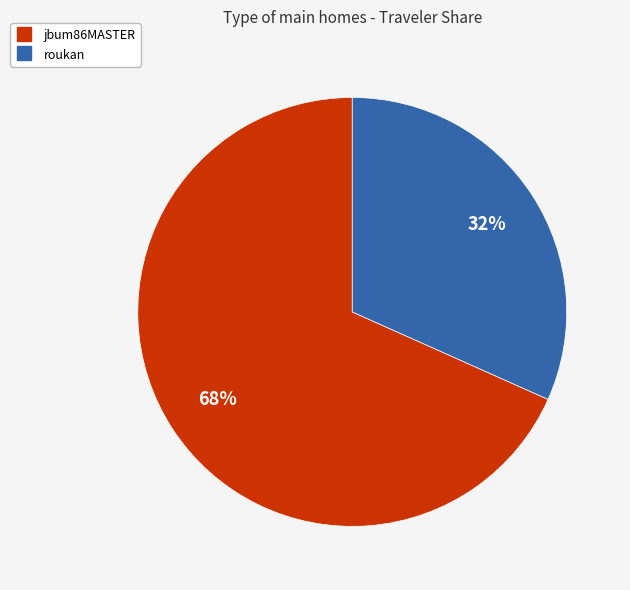

The roukan slice represents 42% of the pie. True or false?

False